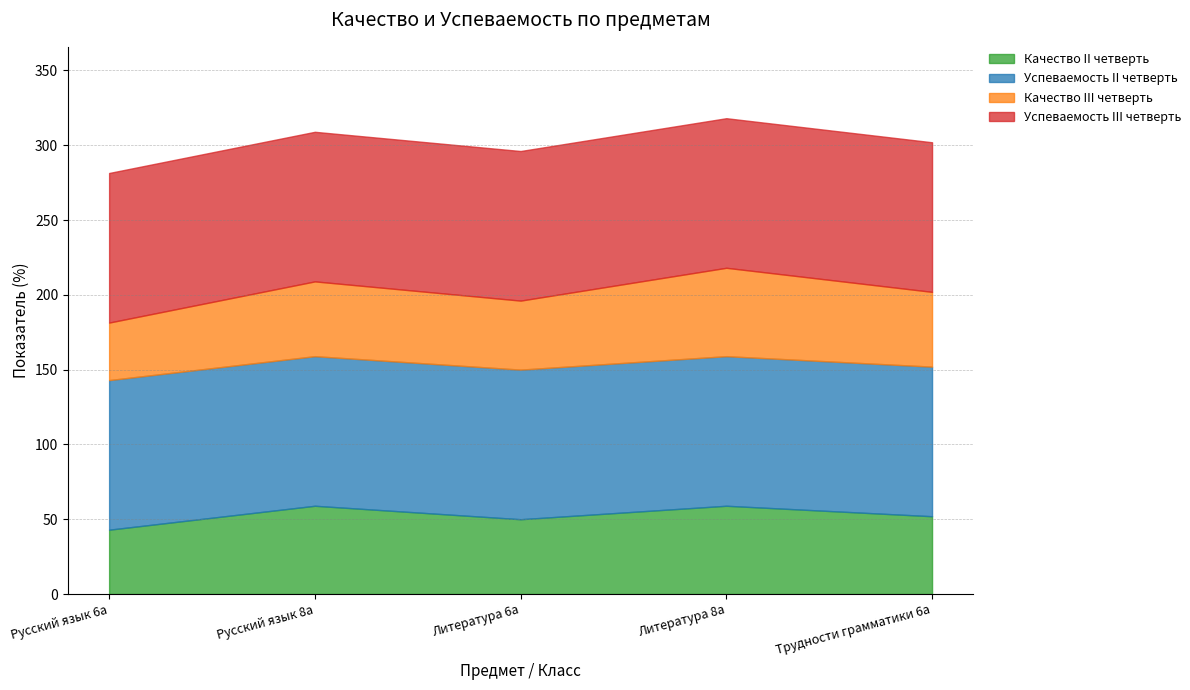

Reading left to right, list all the values displayed in this chart.

Качество II четверть: Русский язык 6а=43.0	Русский язык 8а=59.0	Литература 6а=50.0	Литература 8а=59.0	Трудности грамматики 6а=52.0
Успеваемость II четверть: Русский язык 6а=100.0	Русский язык 8а=100.0	Литература 6а=100.0	Литература 8а=100.0	Трудности грамматики 6а=100.0
Качество III четверть: Русский язык 6а=38.5	Русский язык 8а=50.0	Литература 6а=46.1	Литература 8а=59.1	Трудности грамматики 6а=50.0
Успеваемость III четверть: Русский язык 6а=100.0	Русский язык 8а=100.0	Литература 6а=100.0	Литература 8а=100.0	Трудности грамматики 6а=100.0